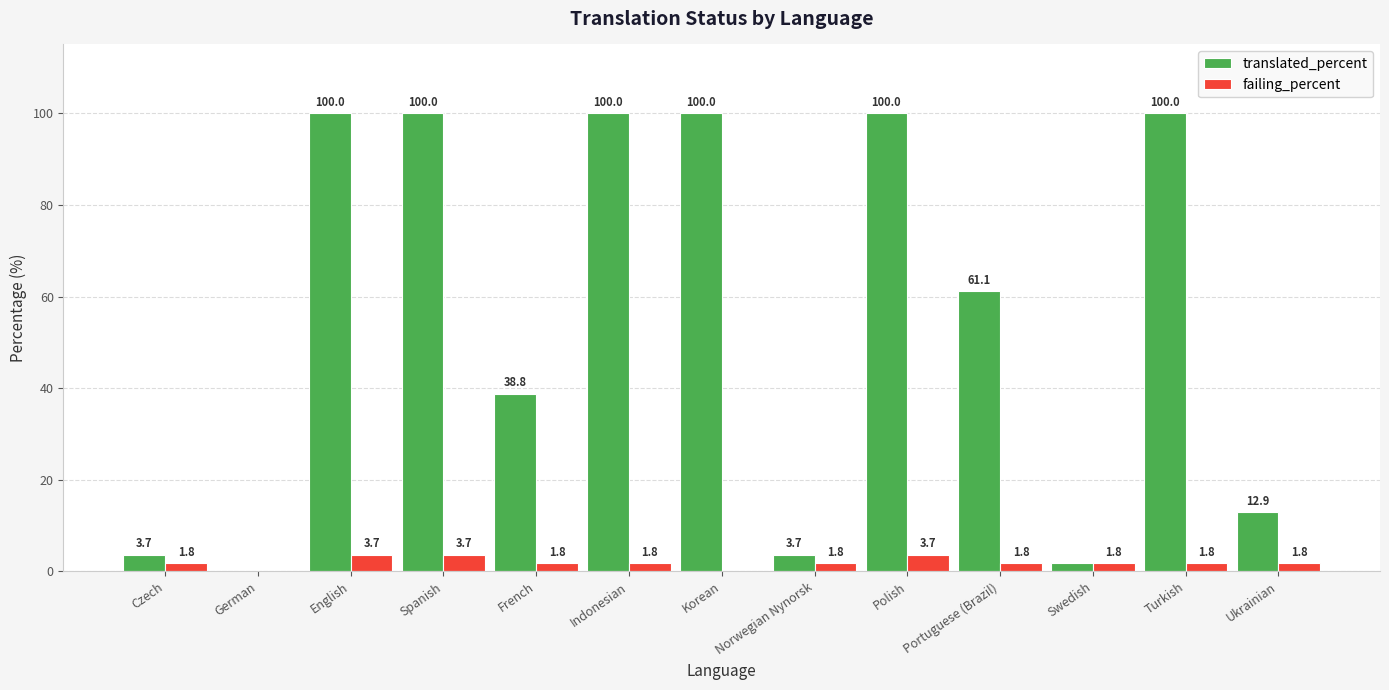

How many groups of bars are there?

13